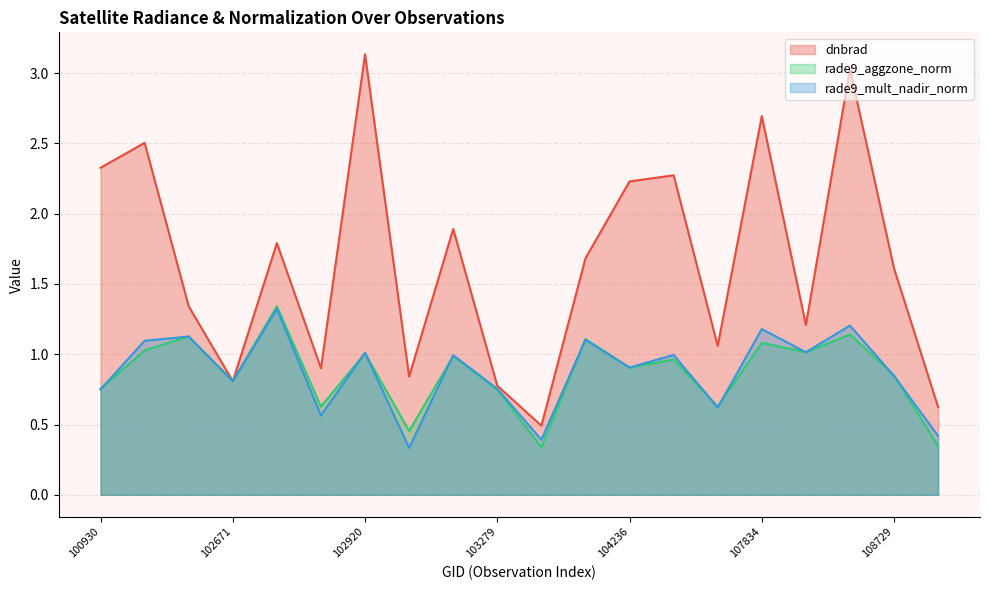

True or false: dnbrad has a value of 0.8 at 103397.

False